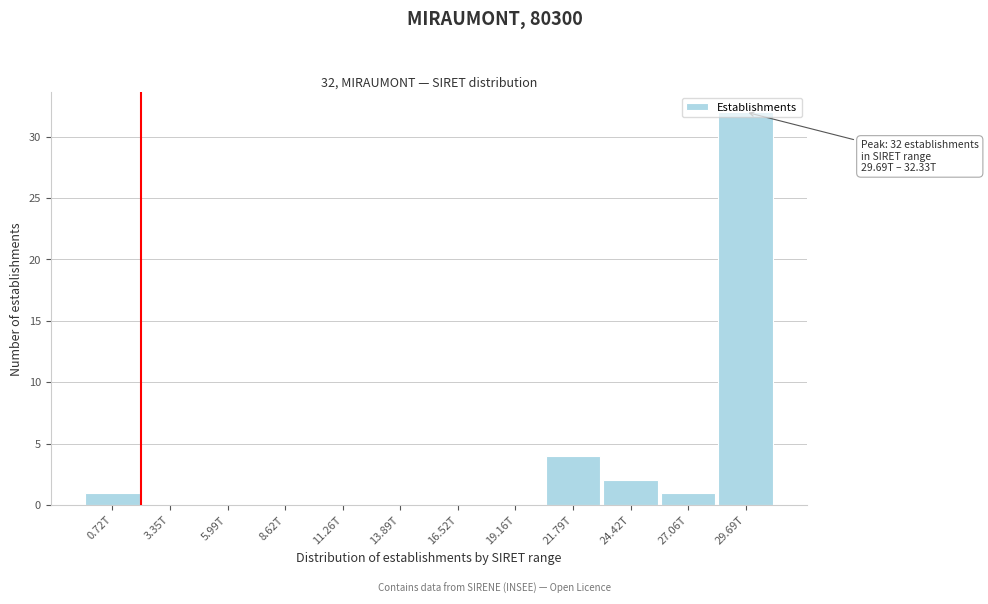

What is the sum of all values?

40